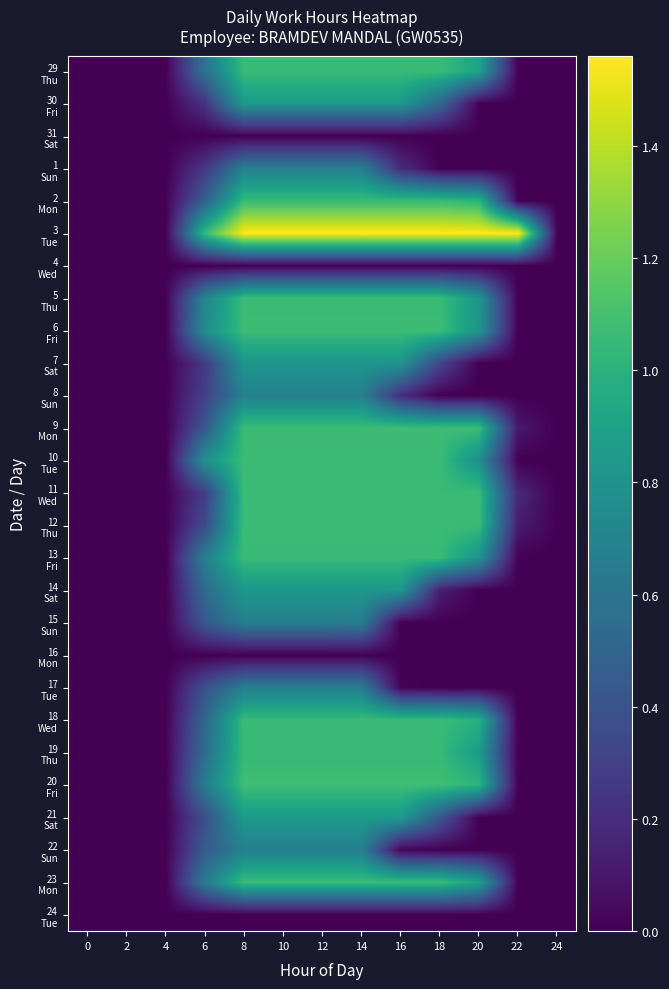

Rank the series by their maximum value, from lowest to highest.

31 Sat, 4 Wed, 16 Mon, 24 Tue, 17 Tue, 15 Sun, 1 Sun, 22 Sun, 8 Sun, 7 Sat, 14 Sat, 30 Fri, 21 Sat, 19 Thu, 2 Mon, 13 Fri, 29 Thu, 18 Wed, 11 Wed, 5 Thu, 23 Mon, 12 Thu, 10 Tue, 6 Fri, 9 Mon, 20 Fri, 3 Tue